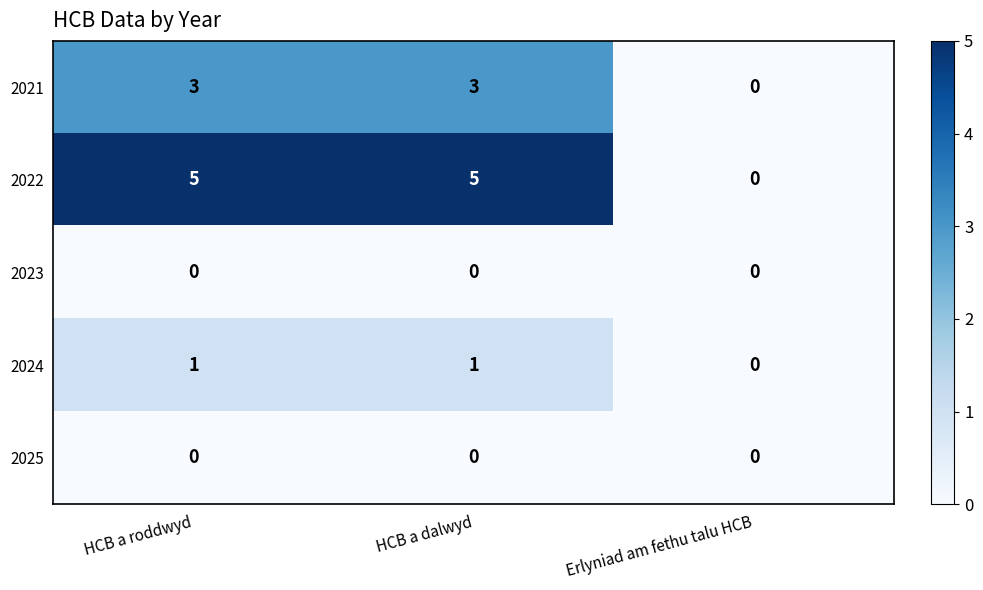

The value of 2024 at HCB a dalwyd is 1. True or false?

True